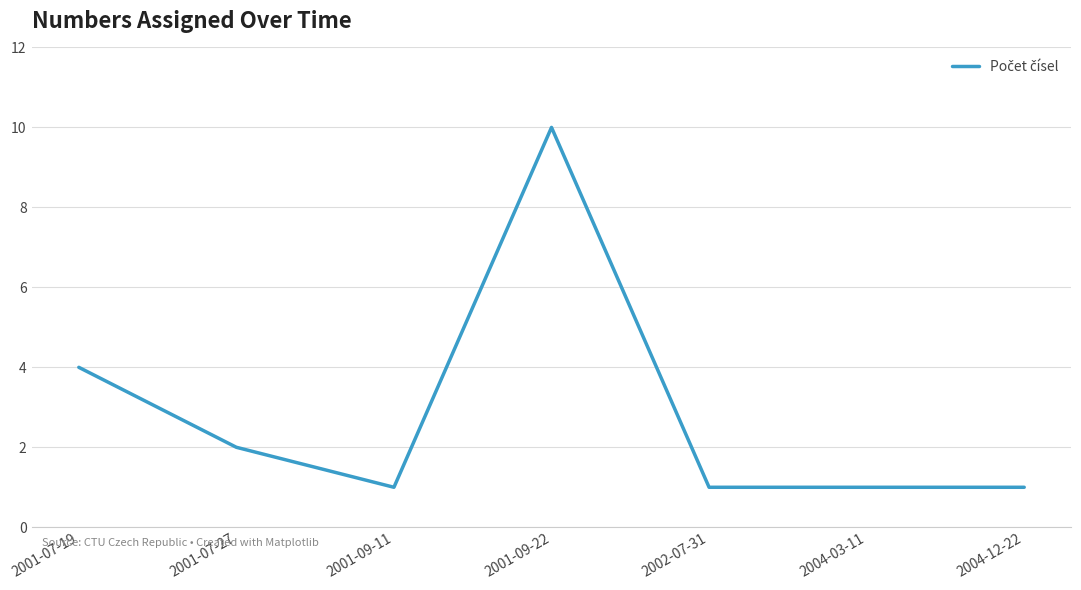

Count the values in the range 1 to 4.

6